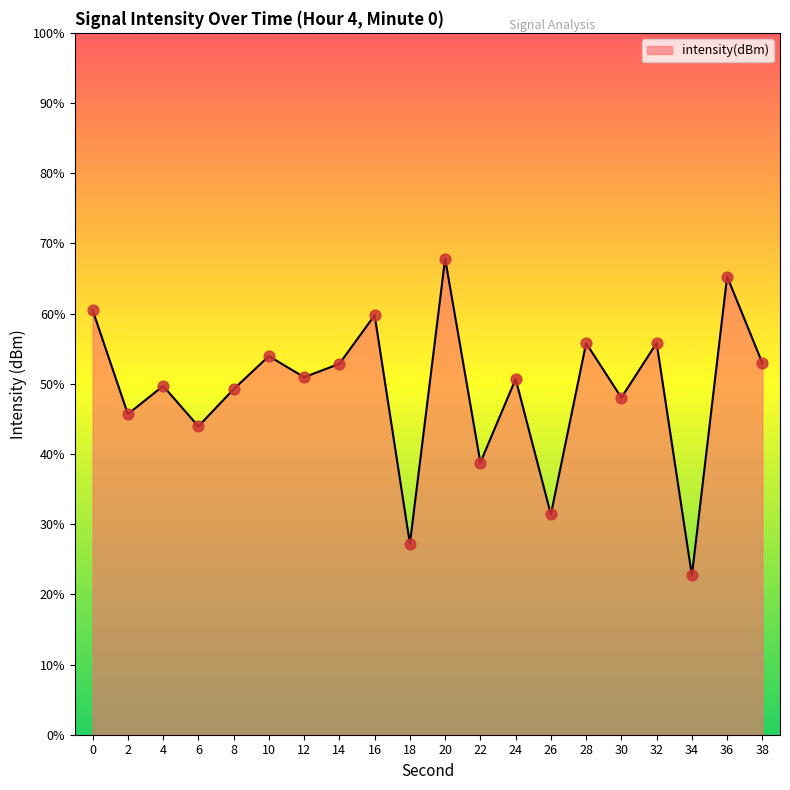

Between 8 and 16, which is larger?

16